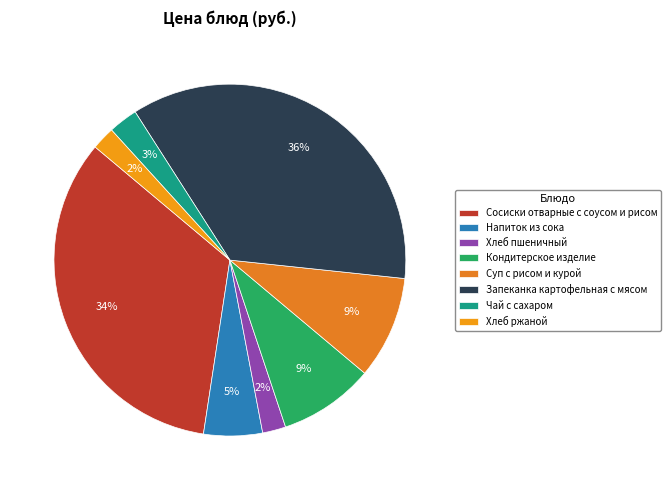

Between Чай с сахаром and Кондитерское изделие, which is larger?

Кондитерское изделие